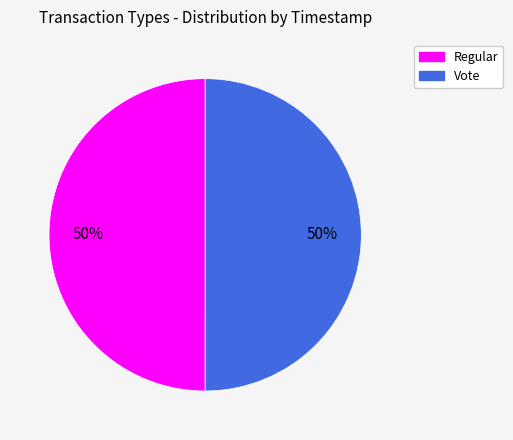

How many segments does this pie chart have?

2